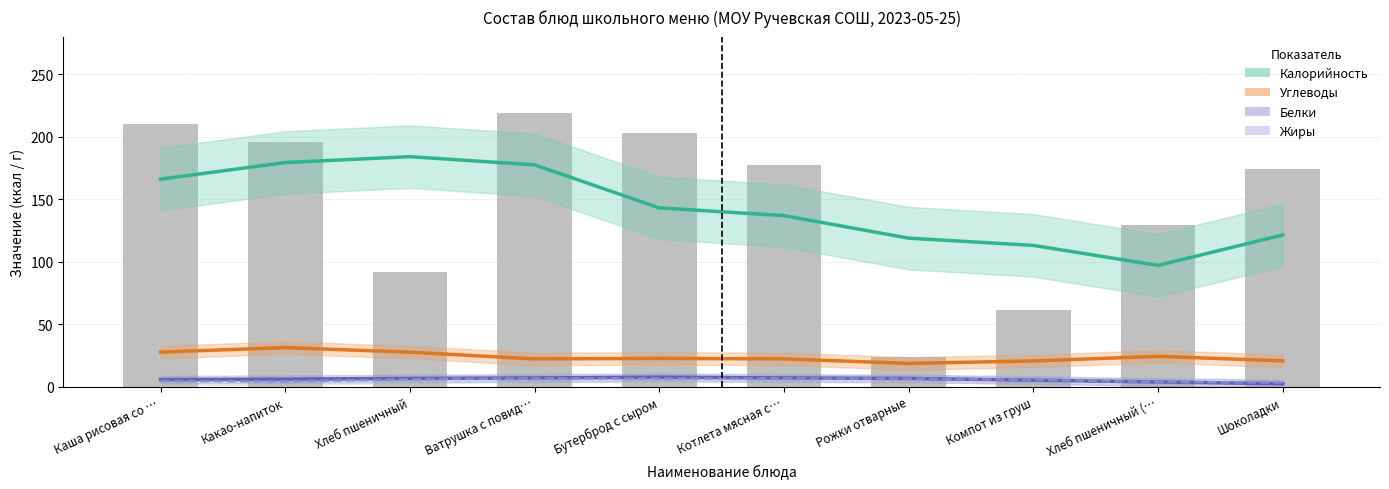

What is the maximum value for Жиры?

6.6